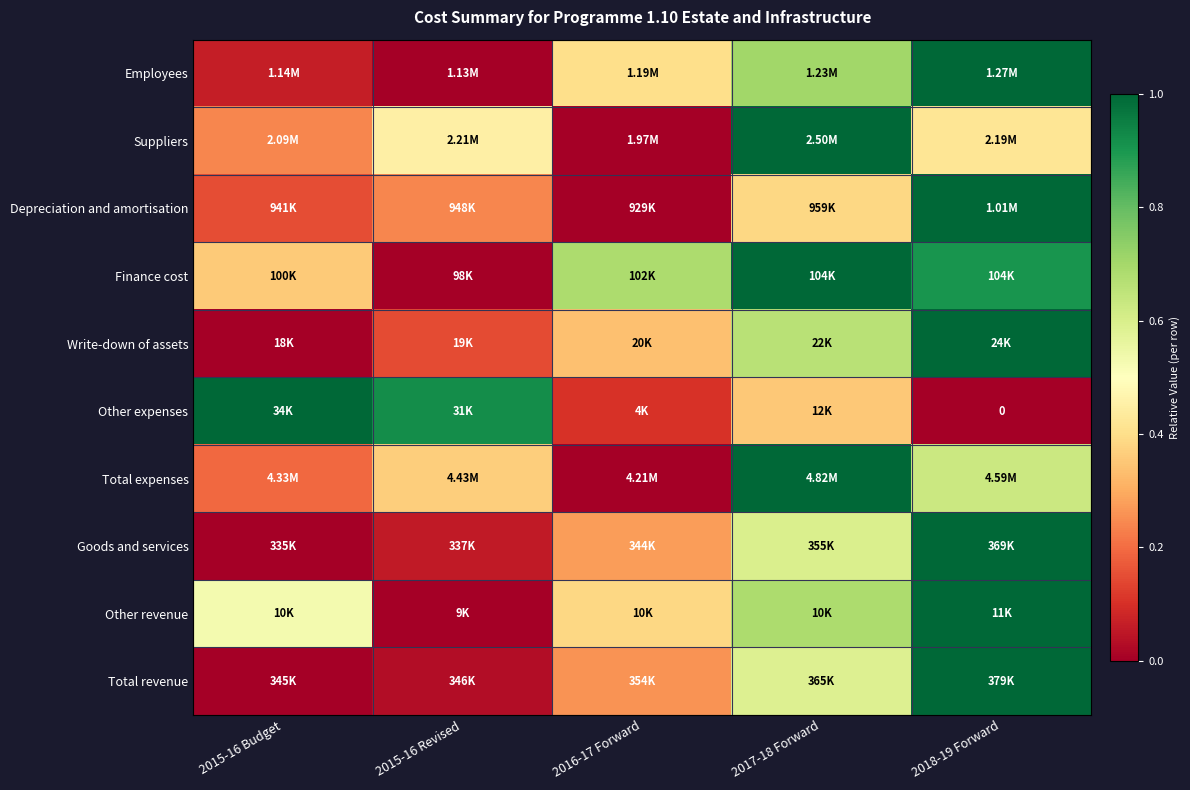

Between 2017-18 Forward and 2015-16 Revised, which is larger?

2017-18 Forward